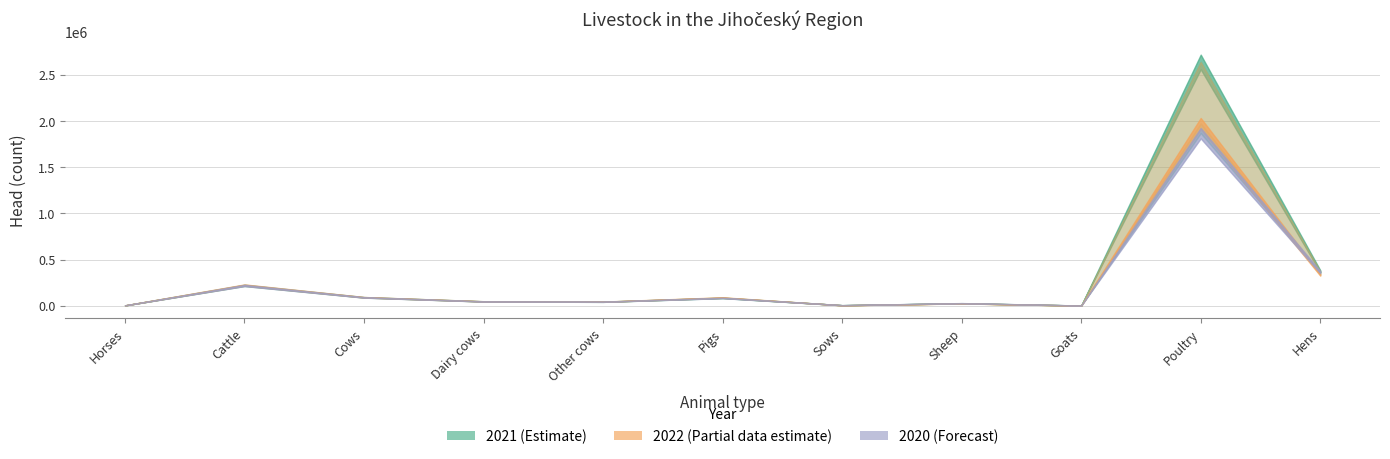

Which series has the largest range (max minus min)?

2021